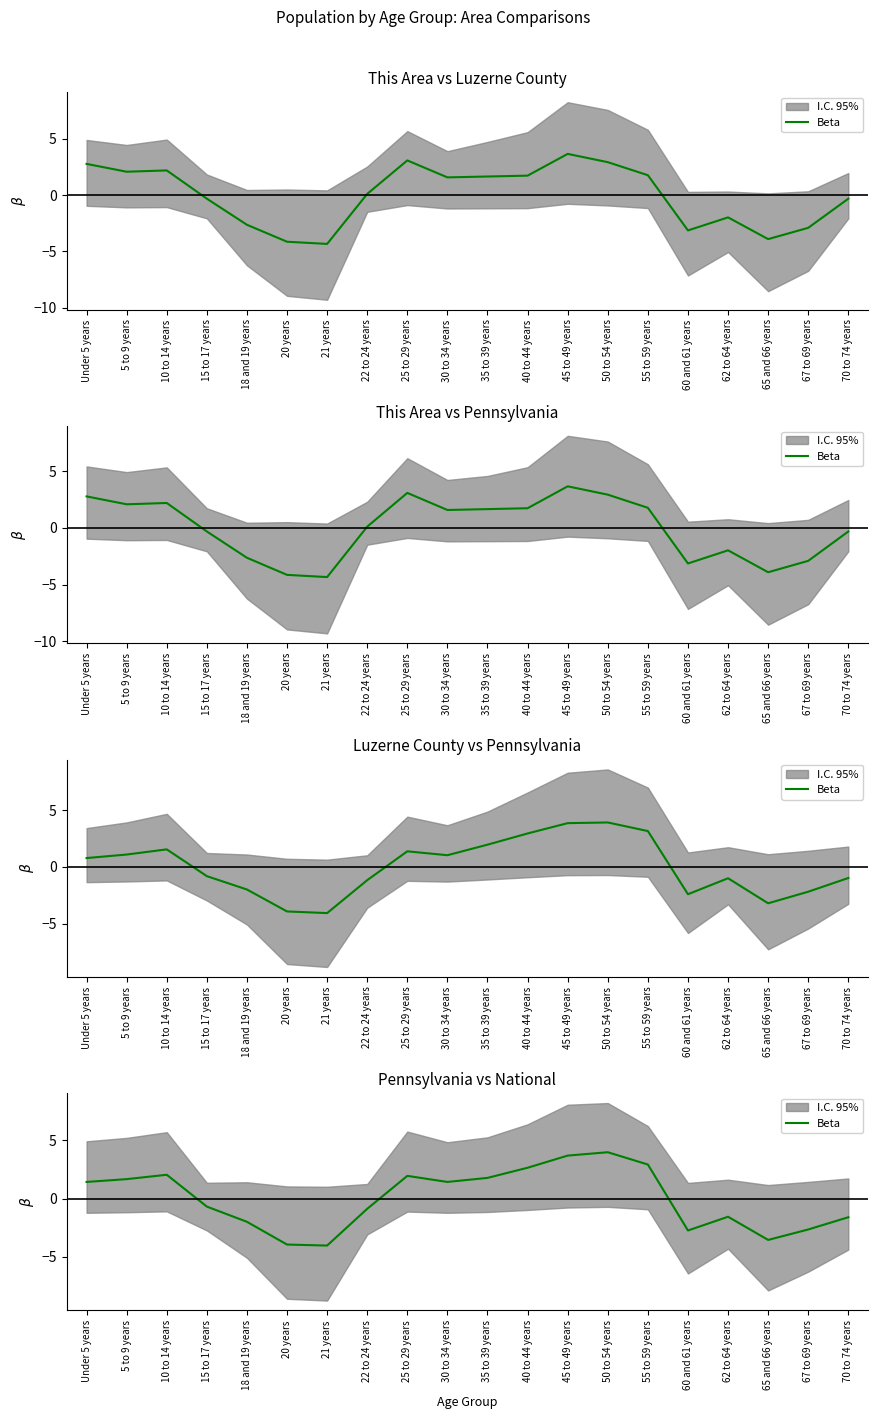

Where is the data nearest to the value 0?

15 to 17 years